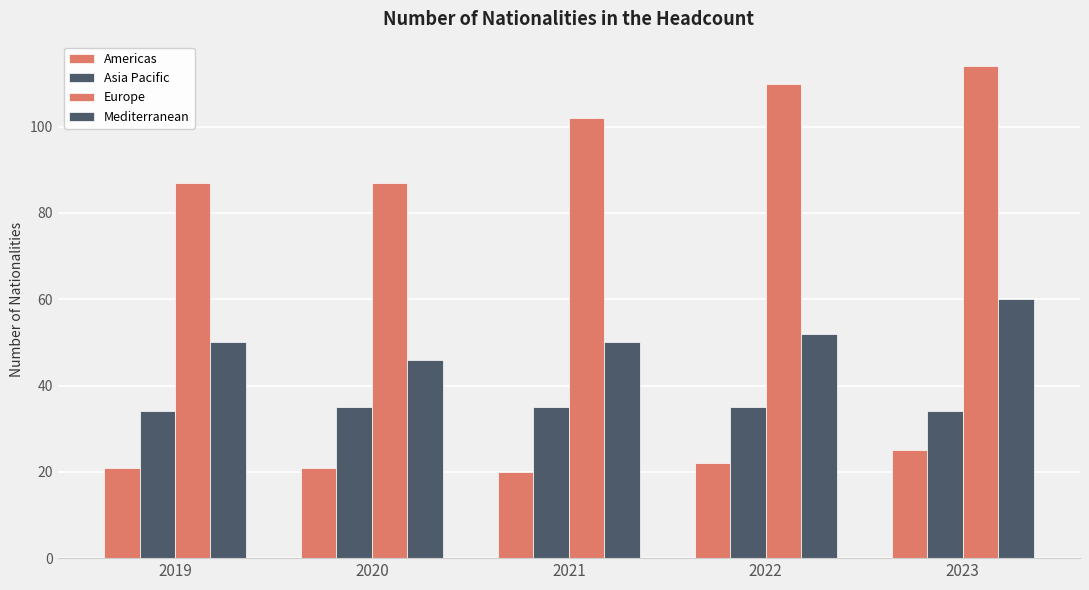

Which has a higher value, 2019 or 2020?

2019